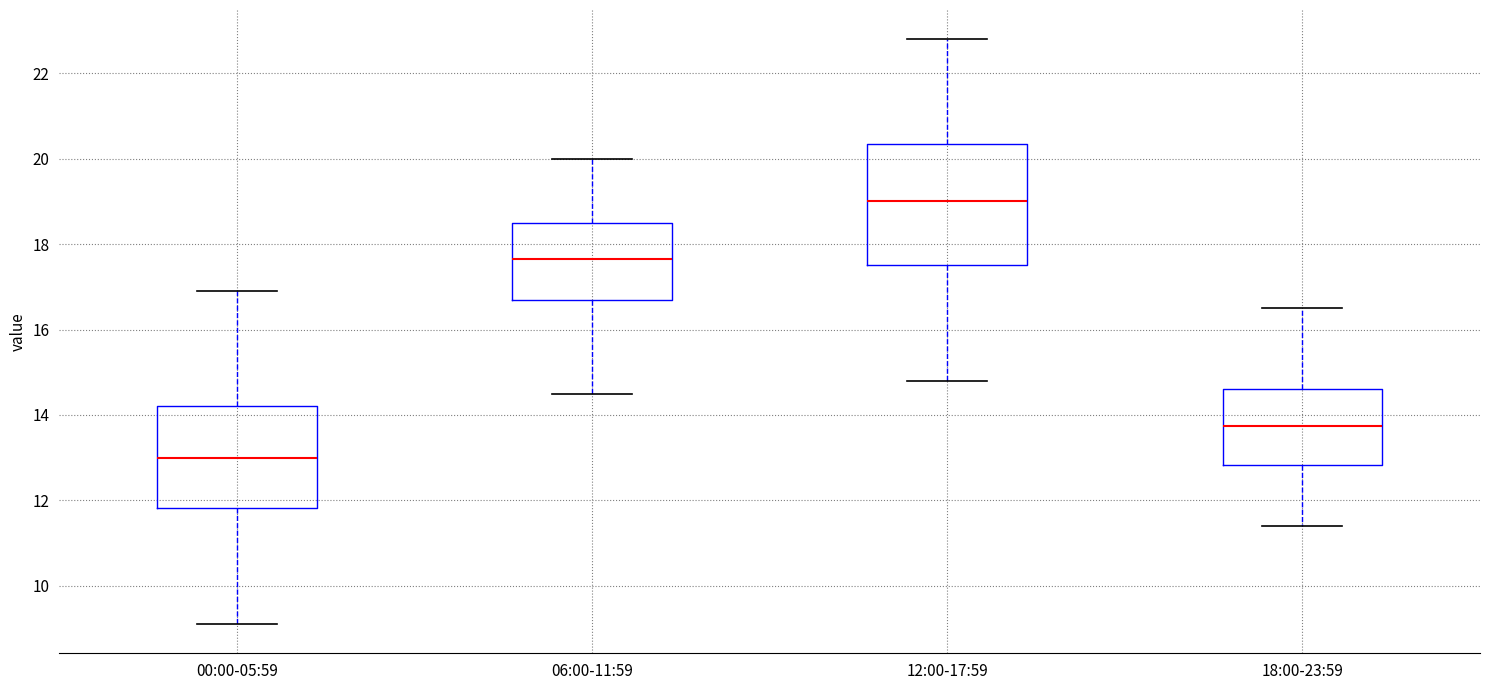

Which box's median line is the lowest?

00:00-05:59